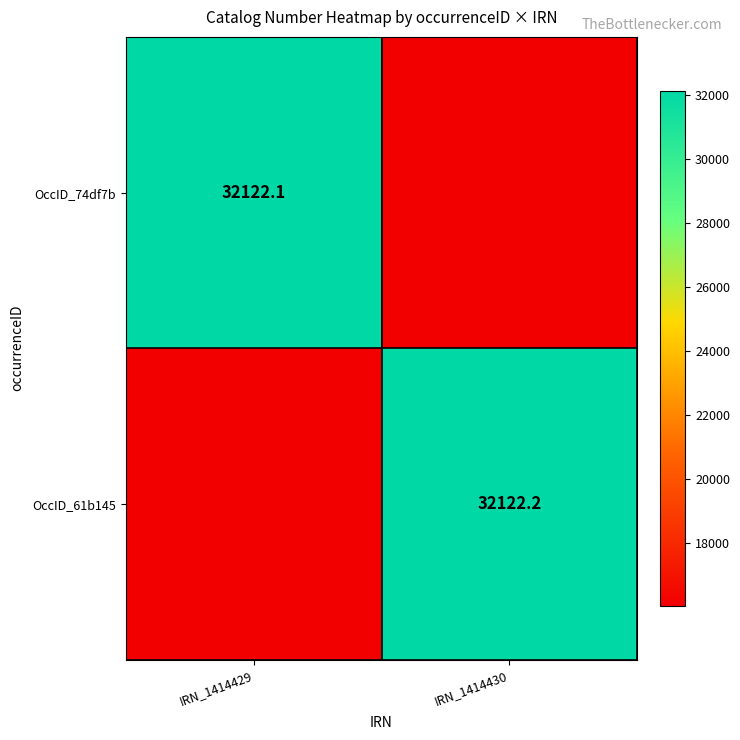

True or false: OccID_61b145 has a value of 7990.5 at IRN_1414429.

False